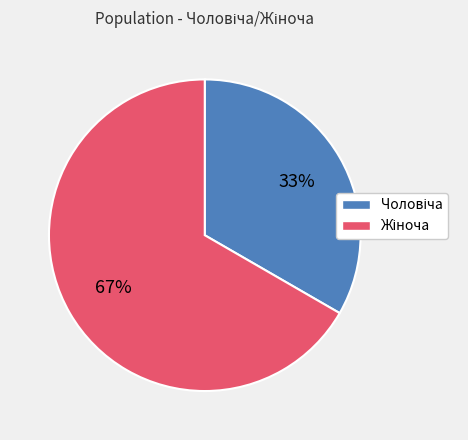

To the nearest percent, what is the average slice percentage?

50%